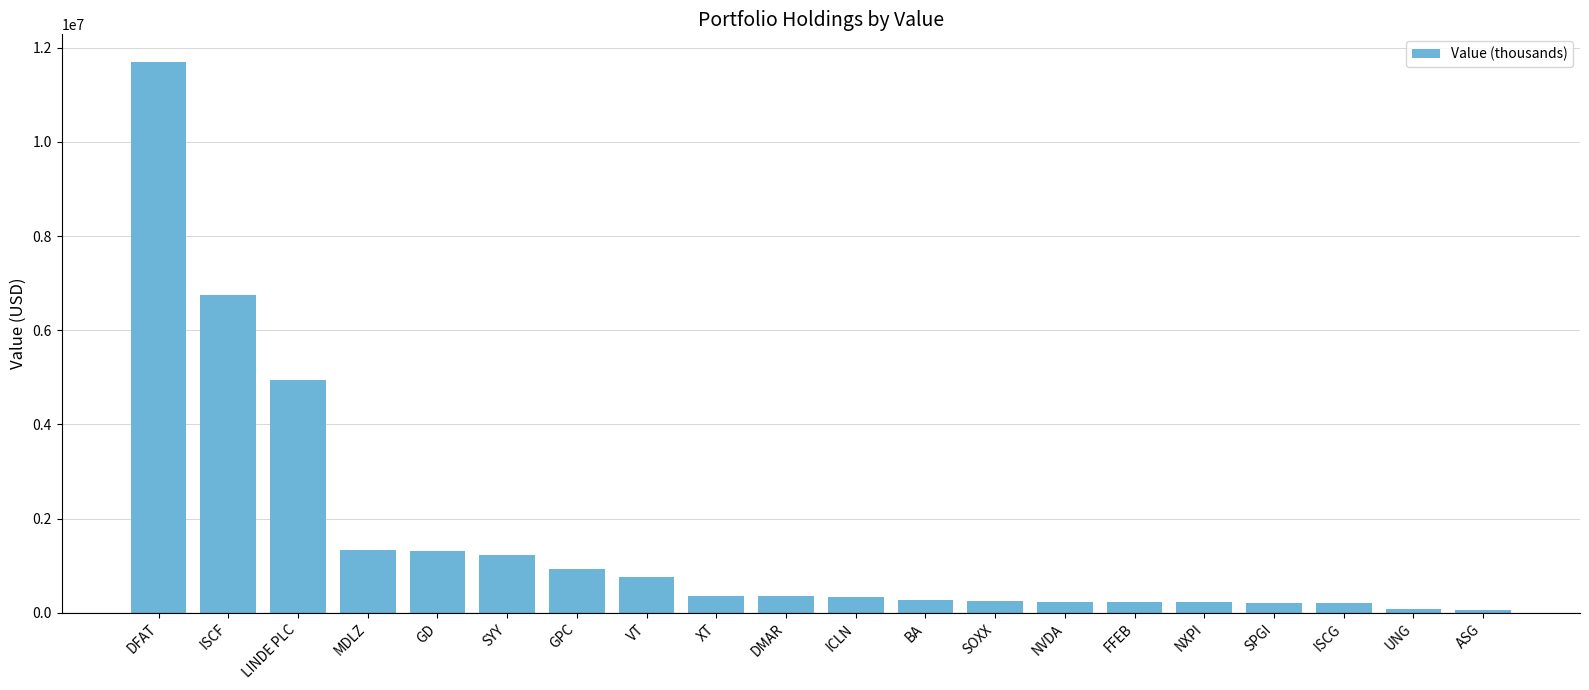

Does the chart contain stacked bars?

No